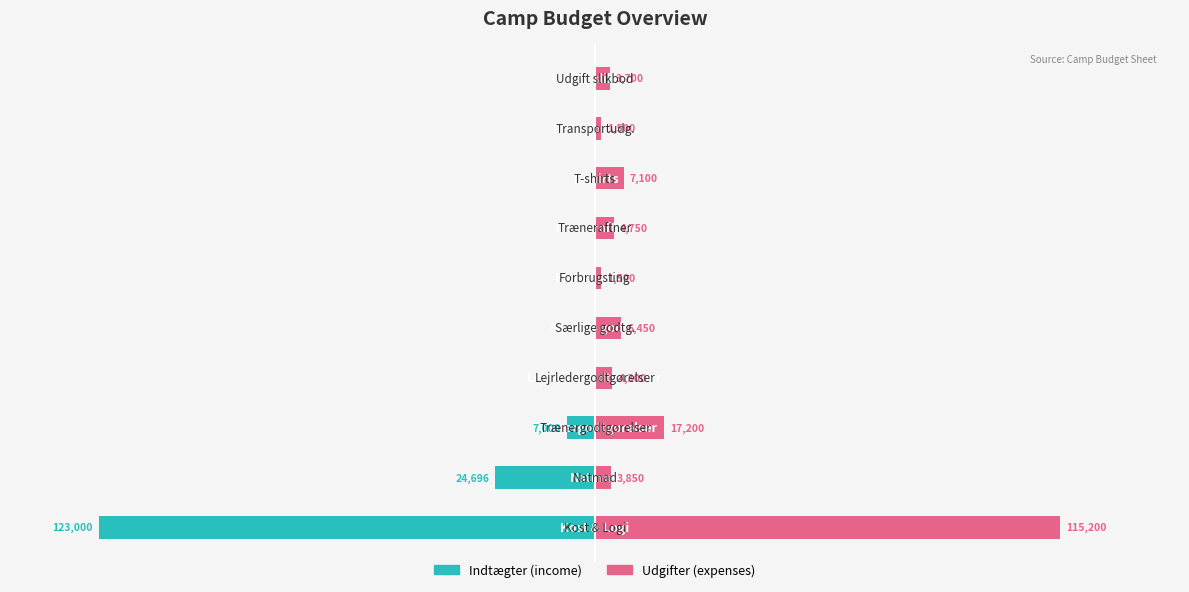

The Udgifter series shows 3700 at 9. True or false?

True